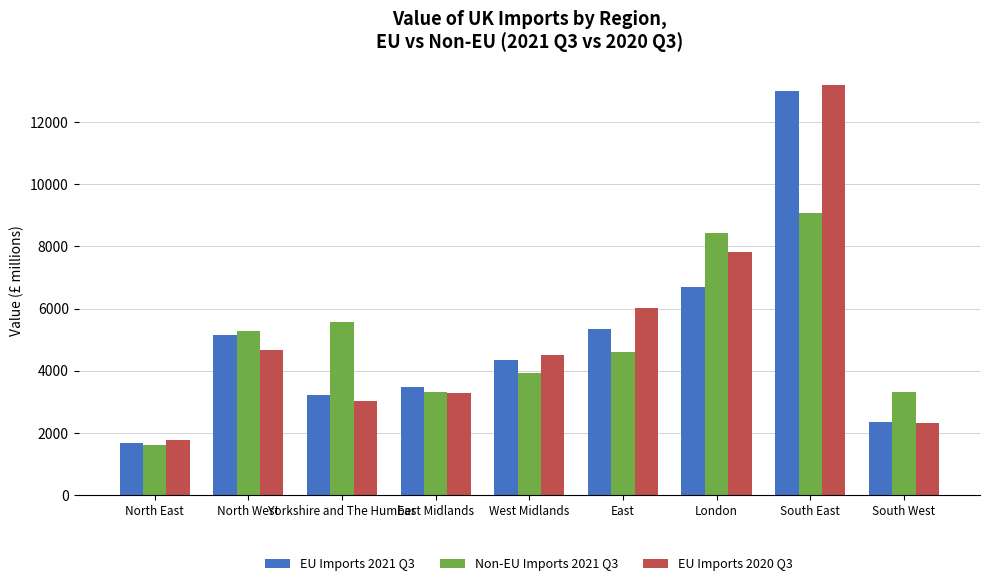

Which series has the largest range (max minus min)?

EU Imports 2020 Q3